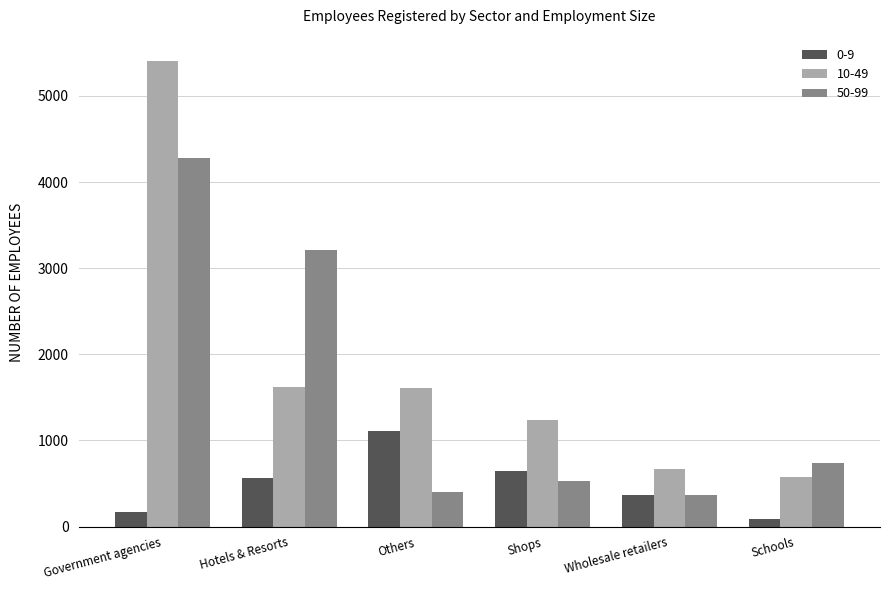

Rank the series by their maximum value, from highest to lowest.

10-49, 50-99, 0-9